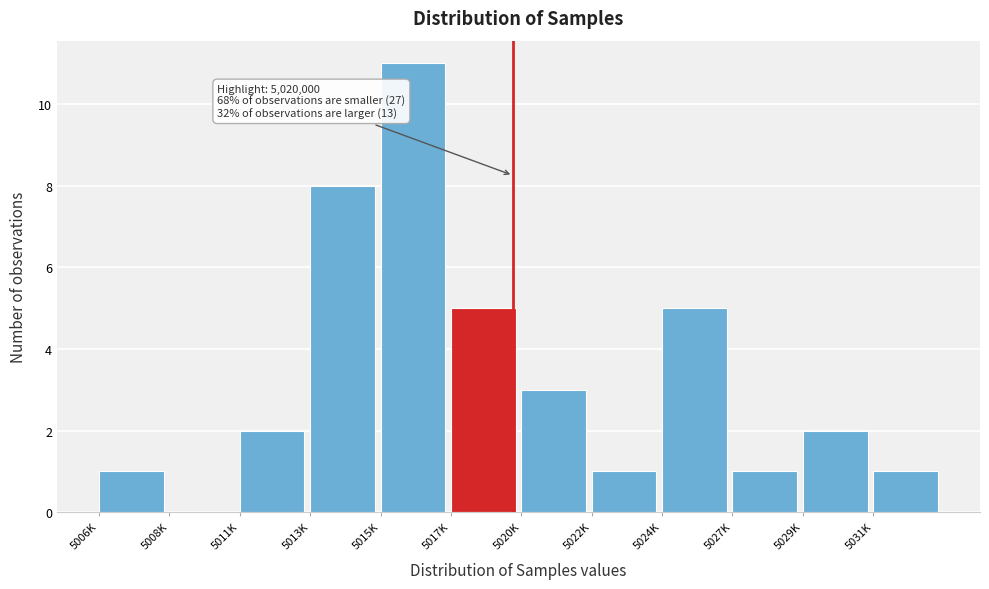

Reading right to left, transcribe all the data shown in this chart.

5031K=1	5029K=2	5027K=1	5024K=5	5022K=1	5020K=3	5017K=5	5015K=11	5013K=8	5011K=2	5008K=0	5006K=1